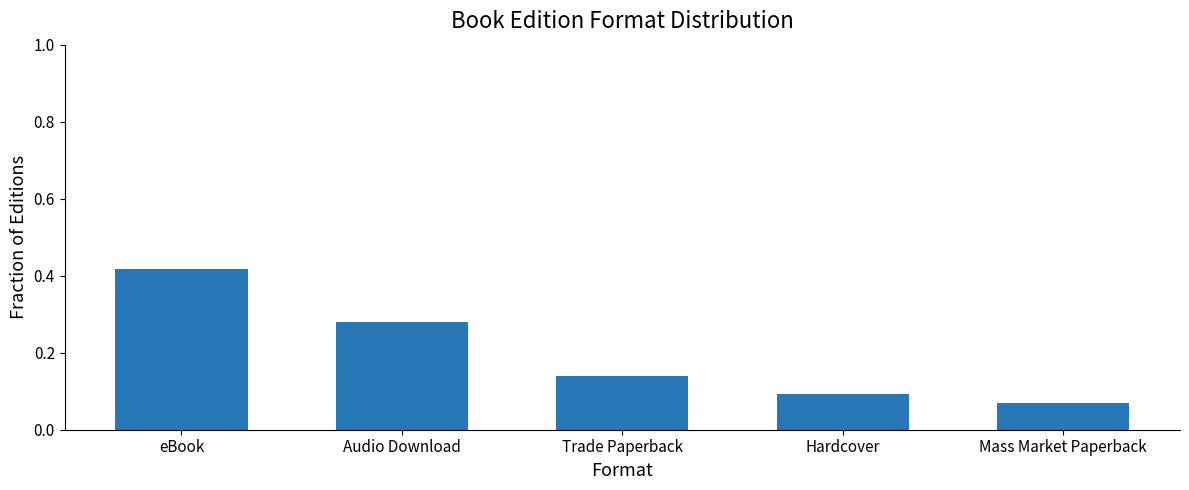

Between Hardcover and Audio Download, which is larger?

Audio Download